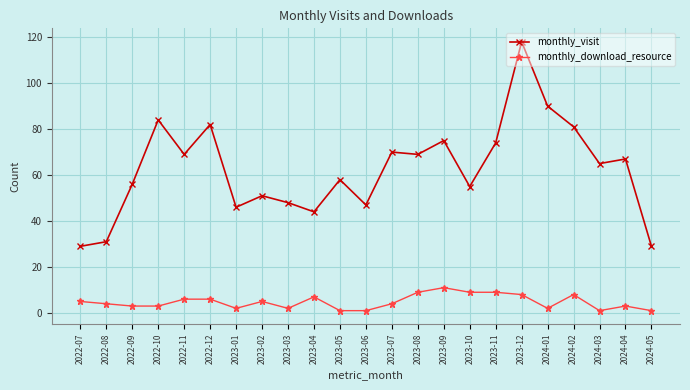

What is the average value of the monthly_visit series?

63